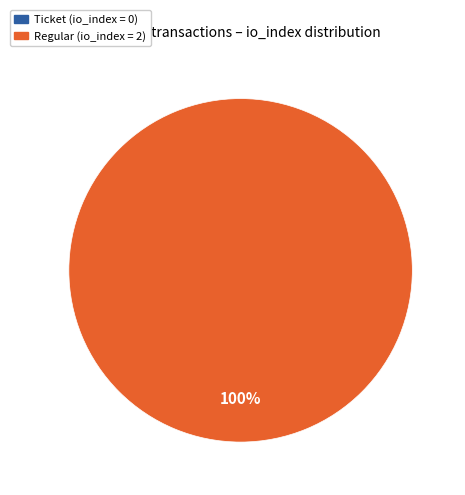

To the nearest percent, what is the difference between the largest and smallest slice percentages?

100%